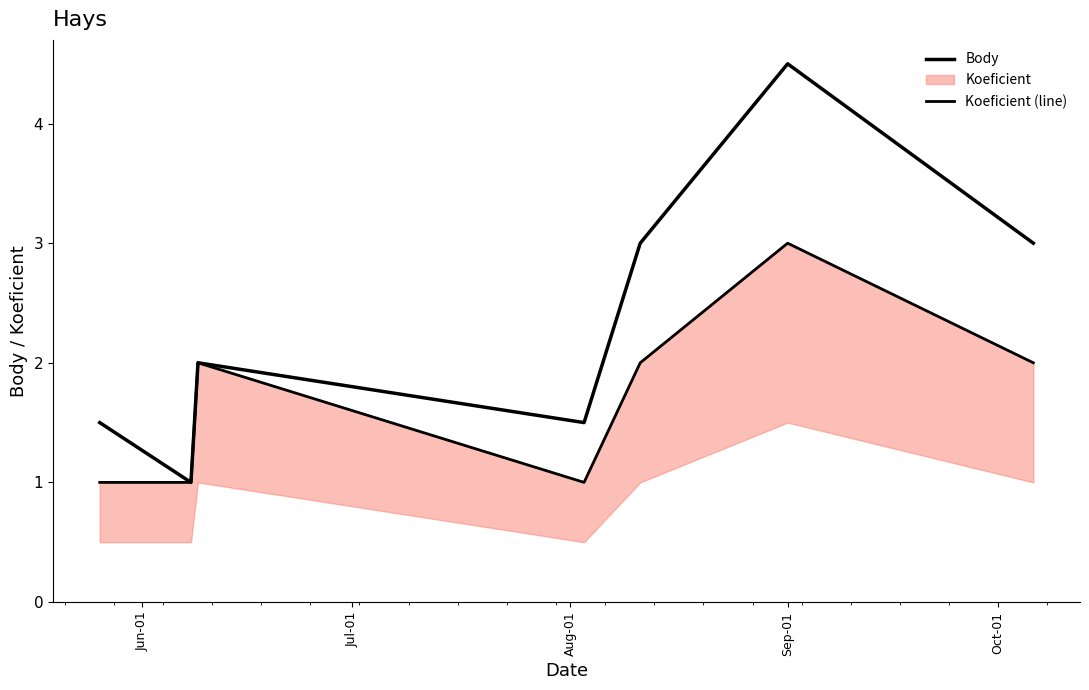

Does the chart have visible grid lines?

No